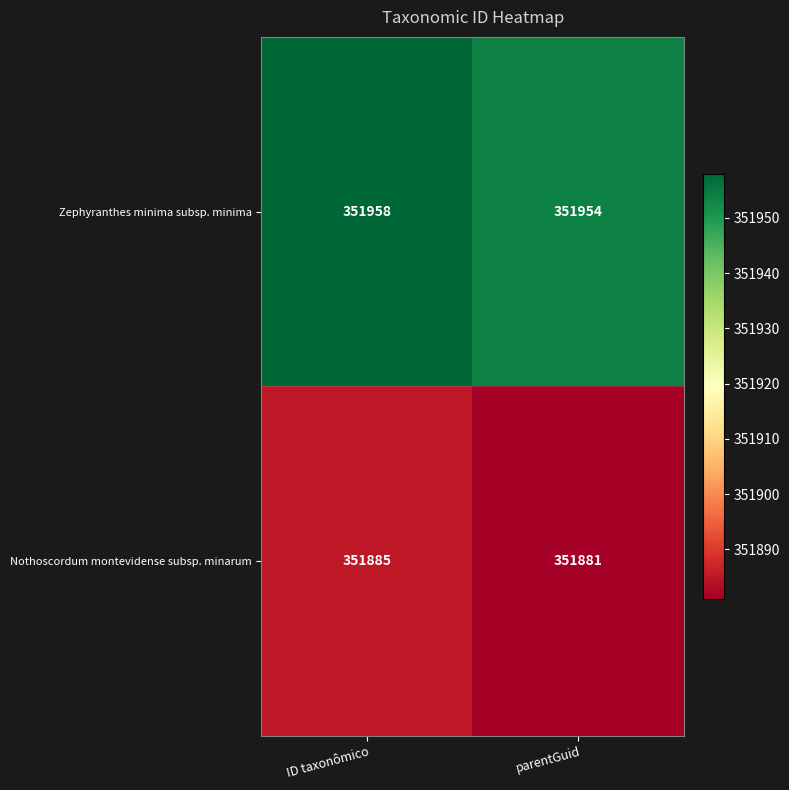

The Nothoscordum montevidense subsp. minarum series shows 116417 at parentGuid. True or false?

False